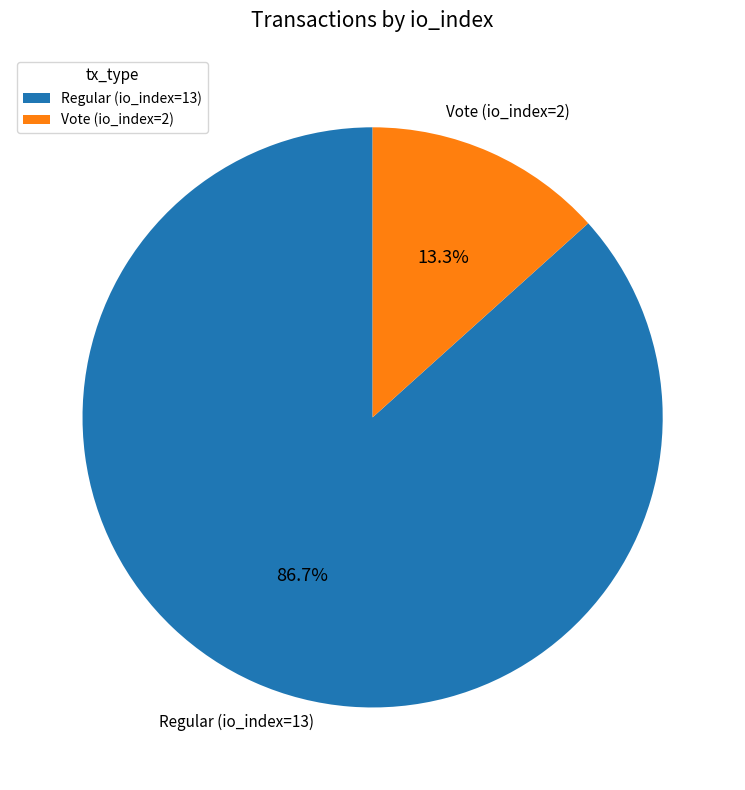

To the nearest percent, what is the average slice percentage?

50%